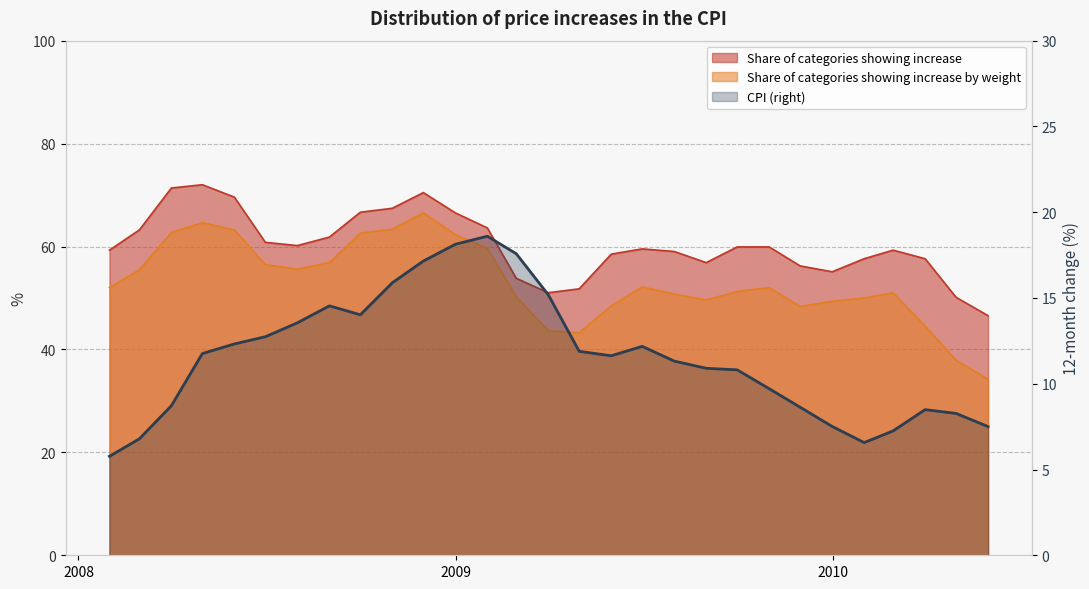

How many lines are shown in the chart?

3